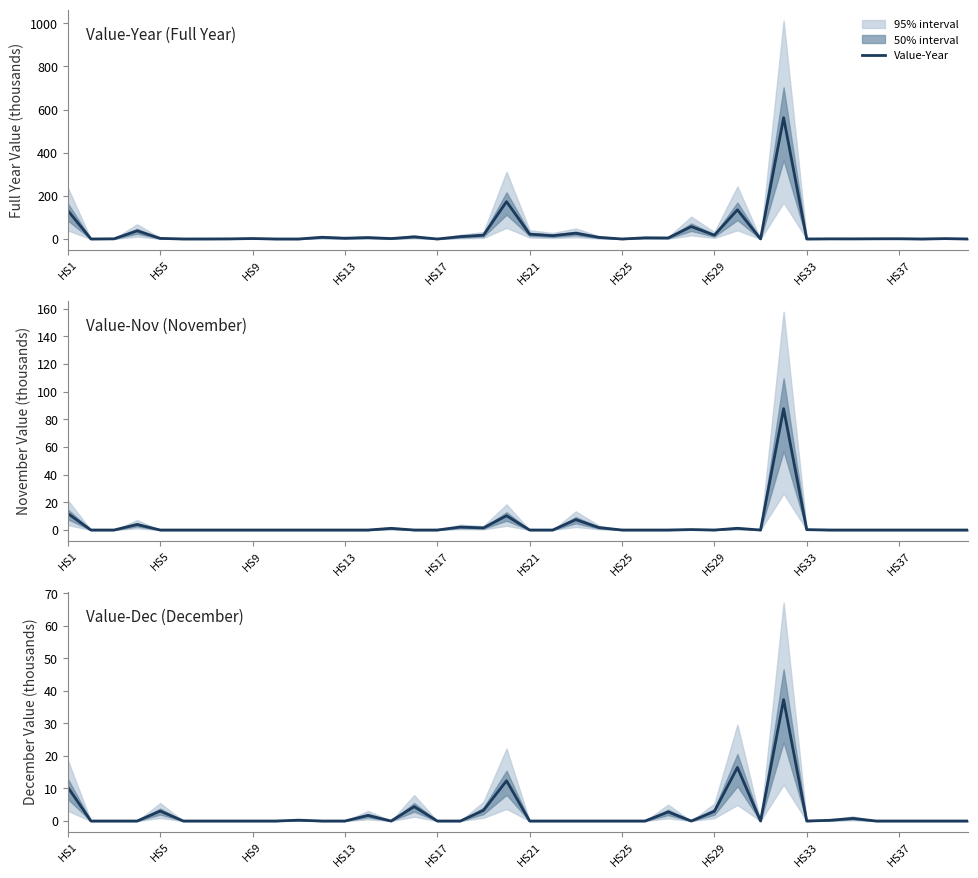

Is this an area chart (filled region under the line)?

No